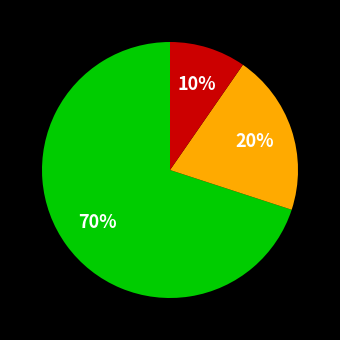

To the nearest percent, what is the average slice percentage?

33%